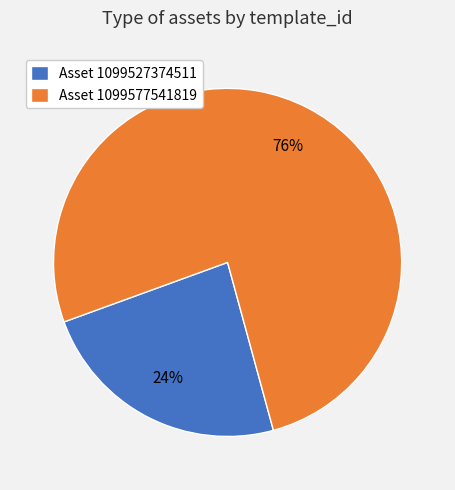

Rank the categories by value from highest to lowest.

Asset 1099577541819, Asset 1099527374511